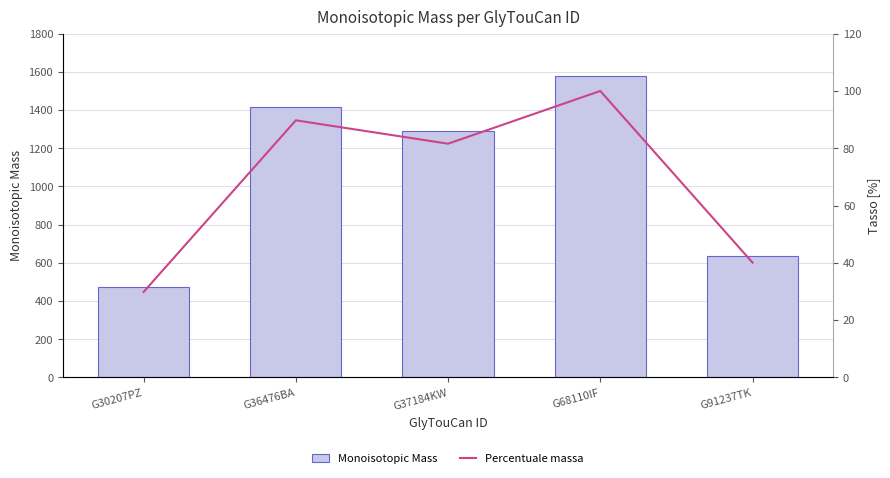

What is the value of the Monoisotopic Mass bar at the 2nd from the left?

1418.5